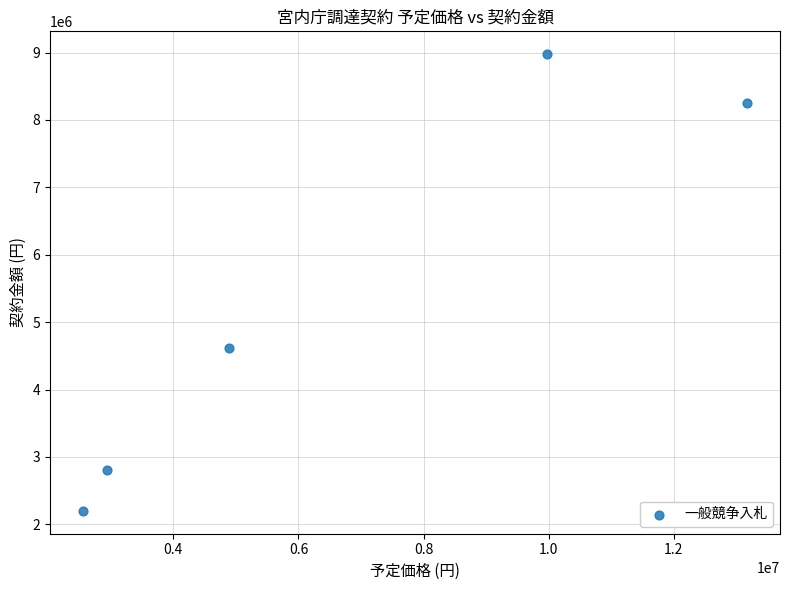

What Y value in the scatter plot is closest to 5587752?

4620000